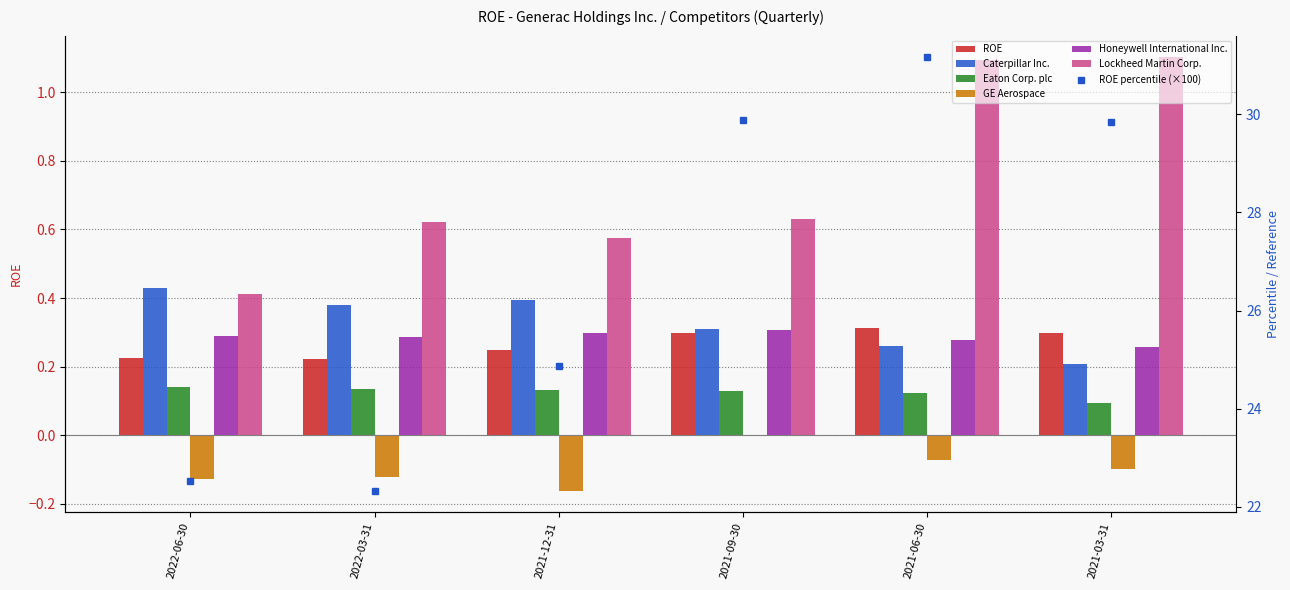

What is the sum of all Caterpillar Inc. values?

2.0